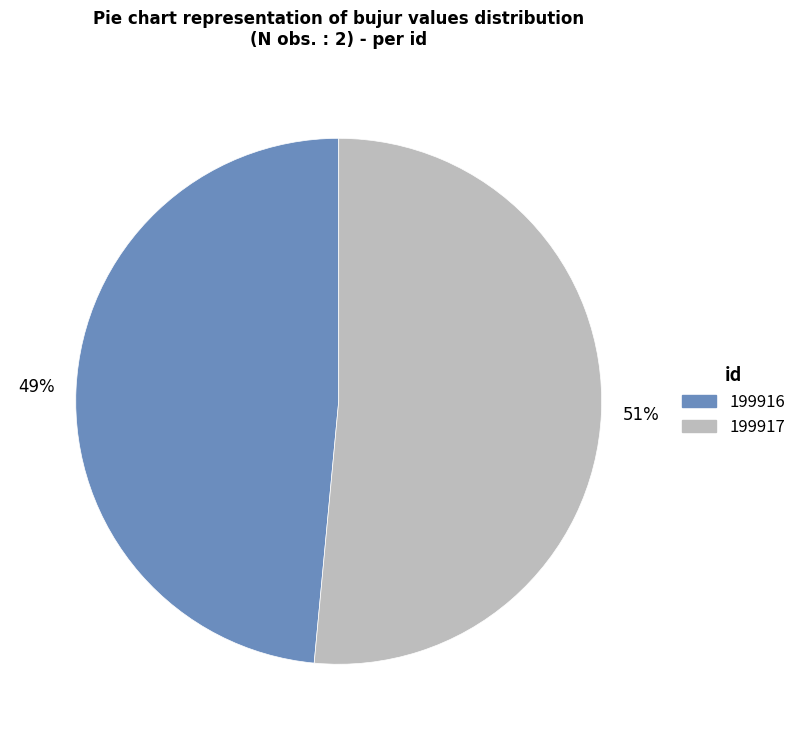

To the nearest percent, what is the average slice percentage?

50%